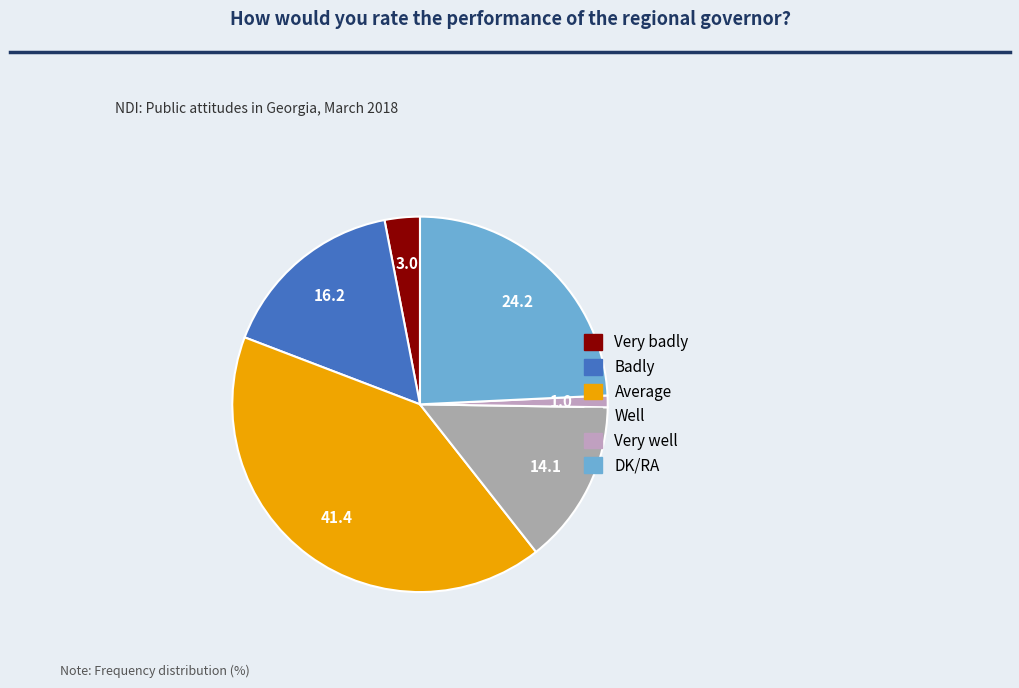

What is the change in value from Very badly to Badly?

+13